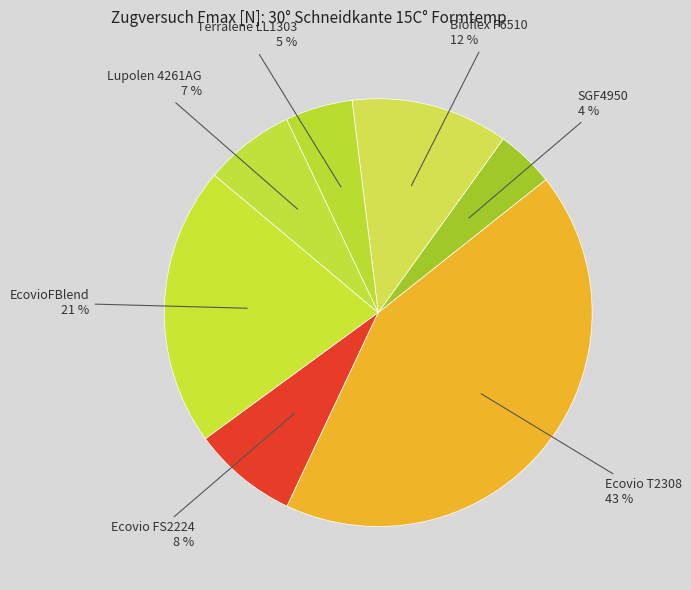

Count the number of slices in the pie.

7